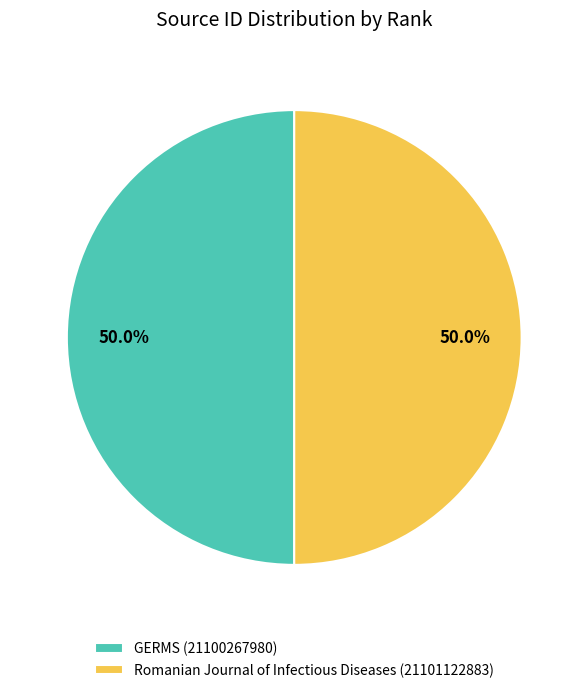

What portion of the pie excludes Romanian Journal of Infectious Diseases (21101122883)?

50.0%